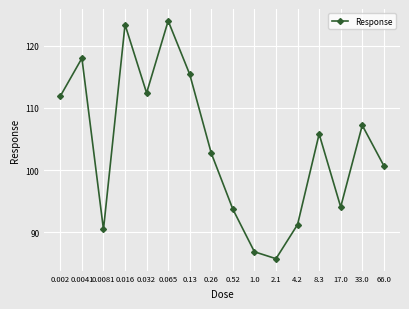

Count the number of values greater than 105.

8